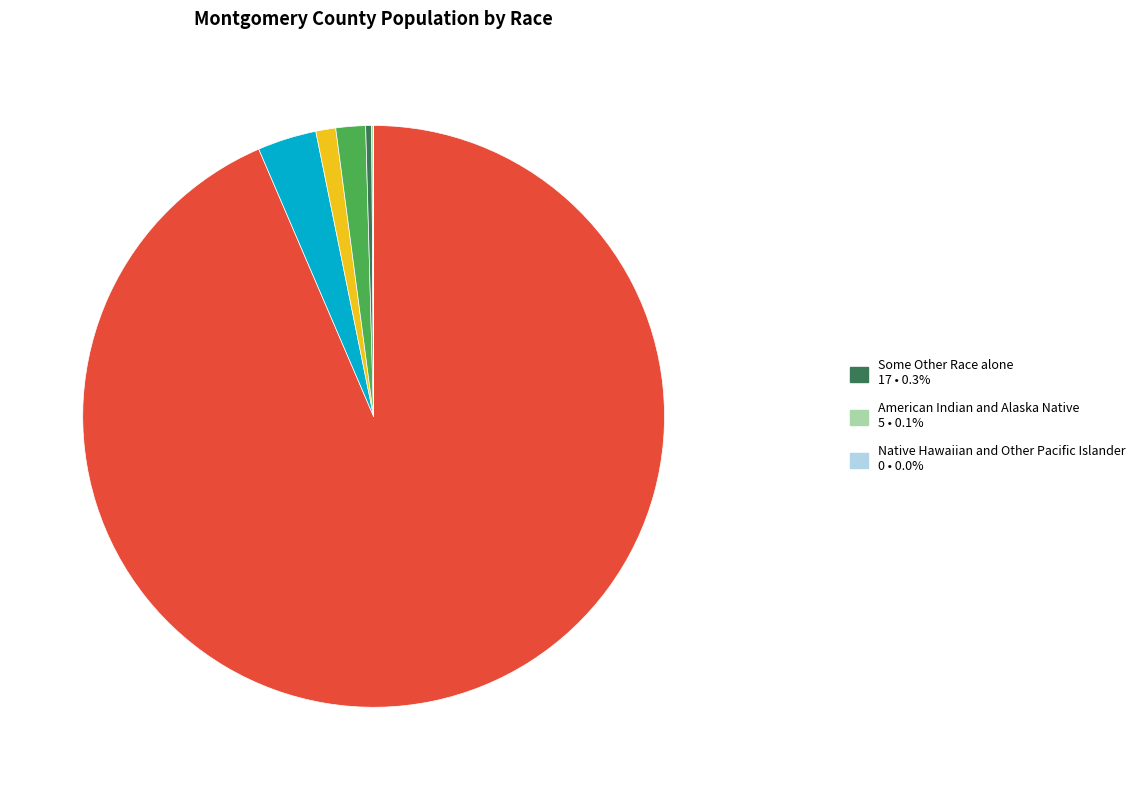

Is there a majority slice in this chart?

Yes